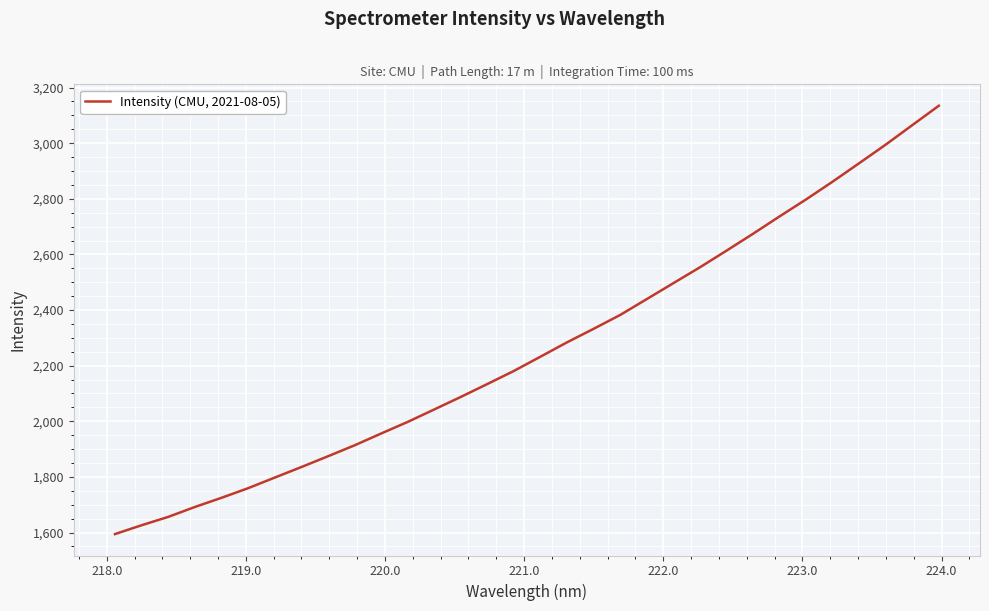

What is the smallest value displayed?

1594.5